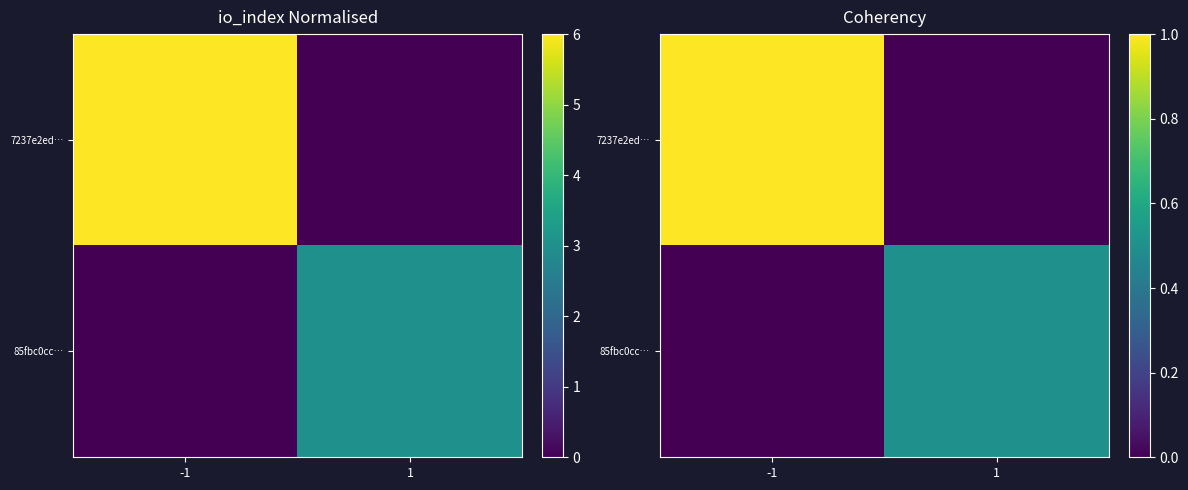

At which category is the sum across all series the highest?

-1